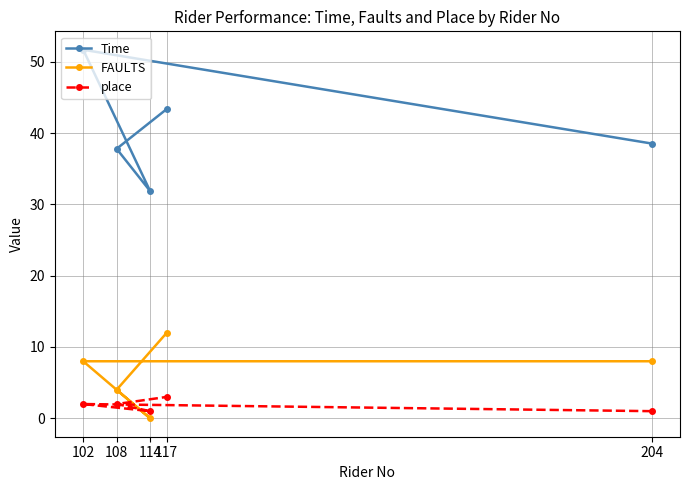

What position from the left is 114?

3